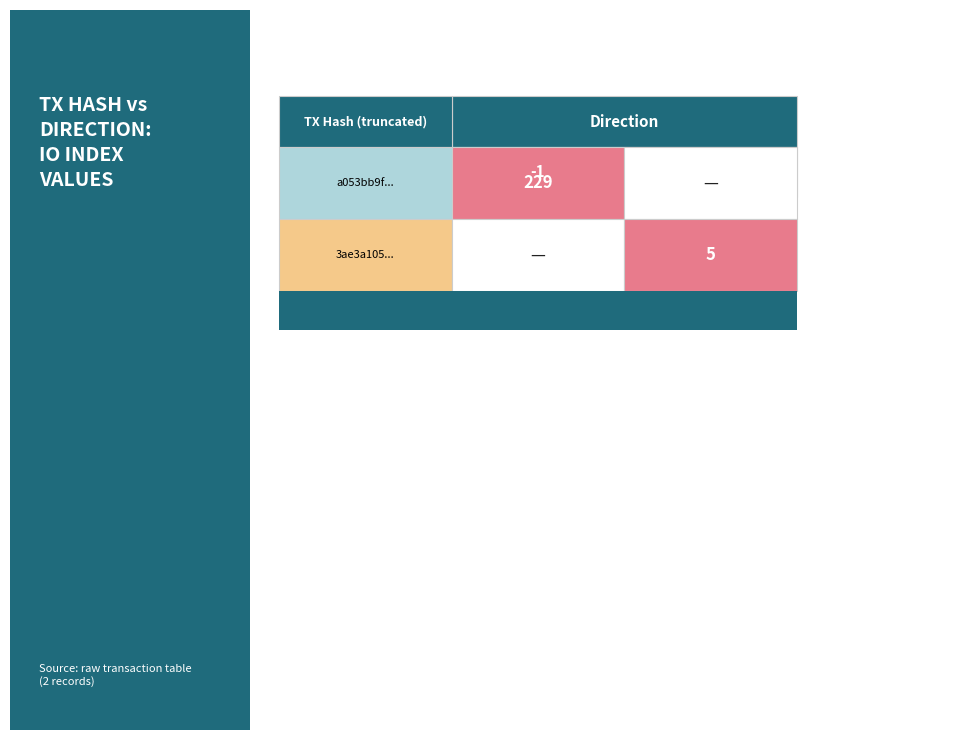

Which series has the largest range (max minus min)?

a053bb9f0d90692f8d45d52959690c49fcac3e8